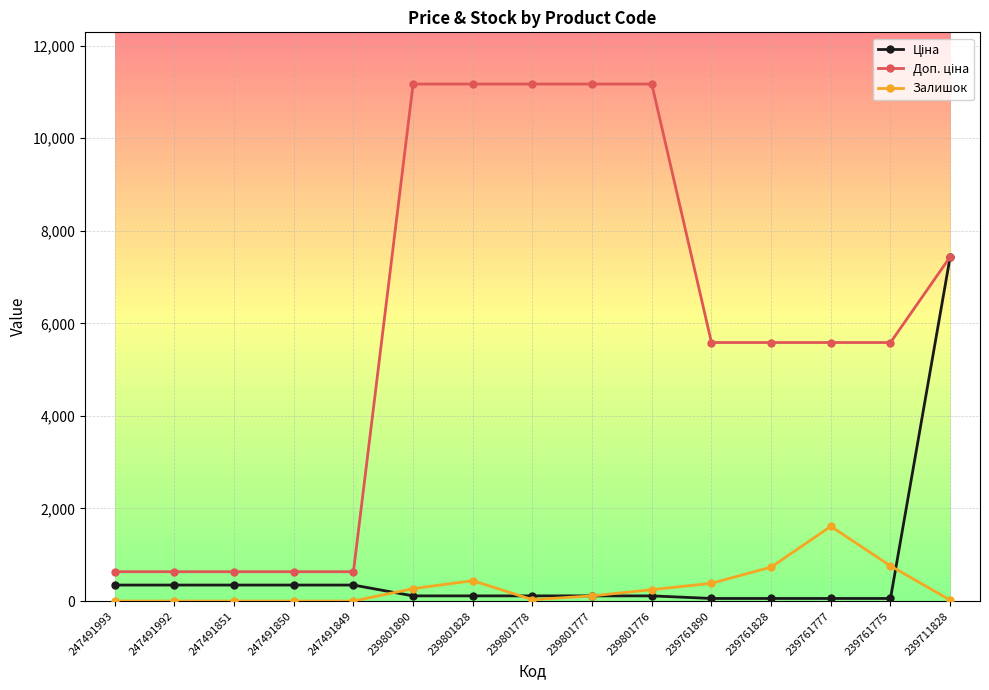

What is the greatest value displayed?

11169.0